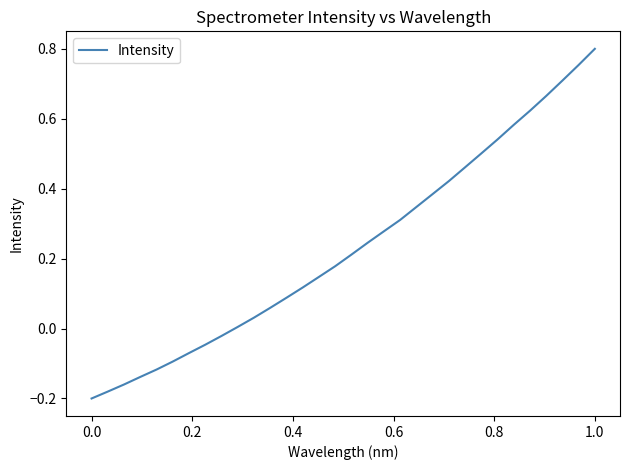

True or false: there are more than 0 points higher than both neighbors.

False